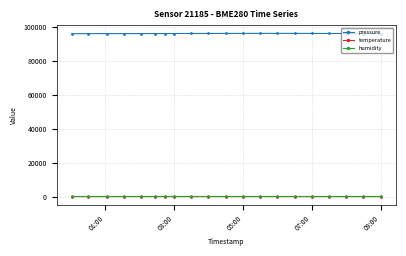

Which series has the largest total across all categories?

pressure